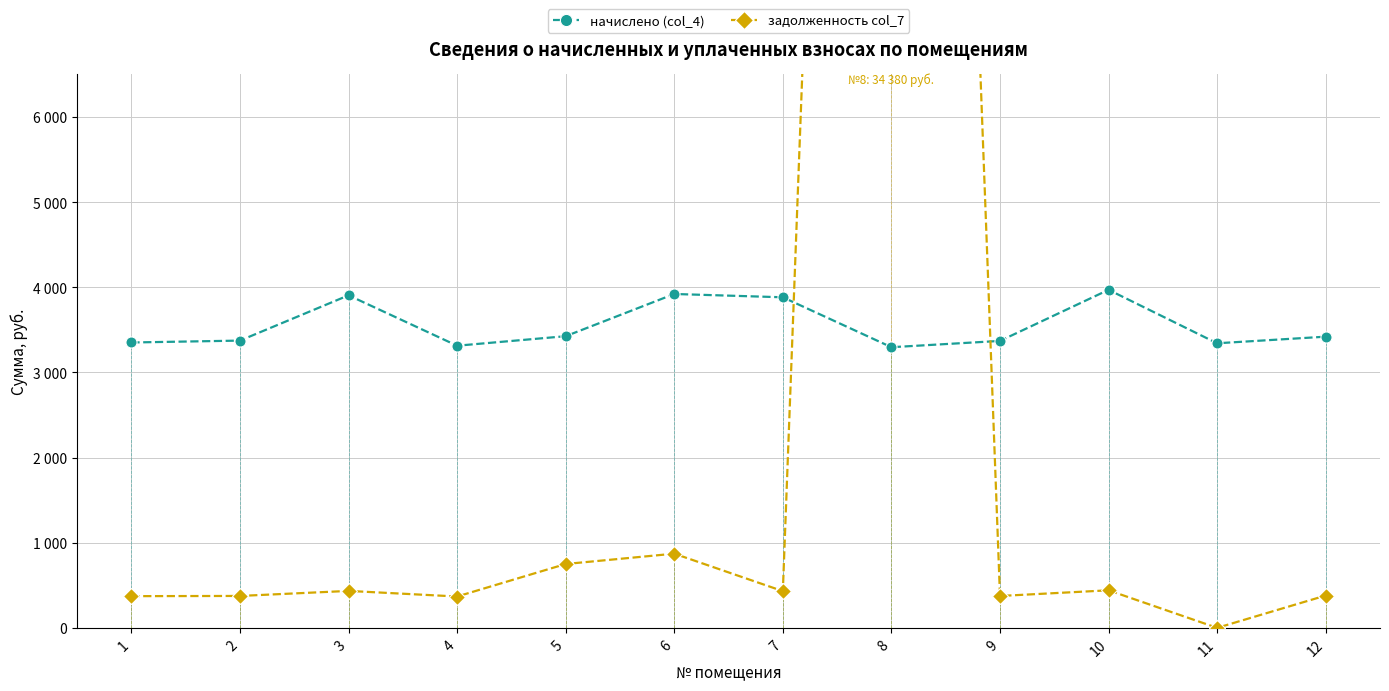

Which series changed the most between 5 and 11?

задолженность col_7